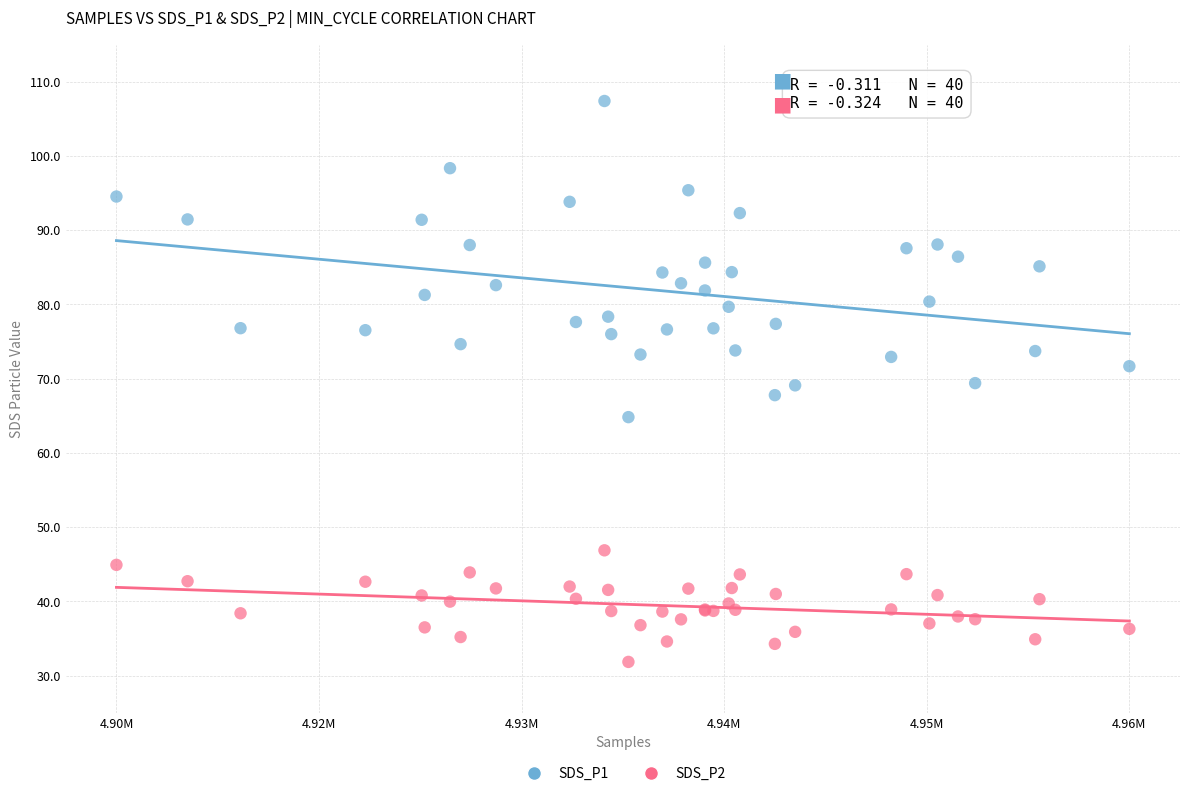

What are all the series names shown in the legend?

SDS_P1, SDS_P2